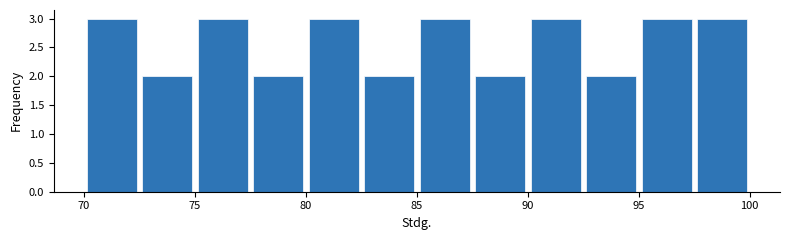

Reading left to right, list every bar in this chart as the range it spans on the x-axis followed by its height. The values are not printed on the chart, so give them approximately, as read against the axis.

70.0 to 72.5: 3
72.5 to 75.0: 2
75.0 to 77.5: 3
77.5 to 80.0: 2
80.0 to 82.5: 3
82.5 to 85.0: 2
85.0 to 87.5: 3
87.5 to 90.0: 2
90.0 to 92.5: 3
92.5 to 95.0: 2
95.0 to 97.5: 3
97.5 to 100.0: 3